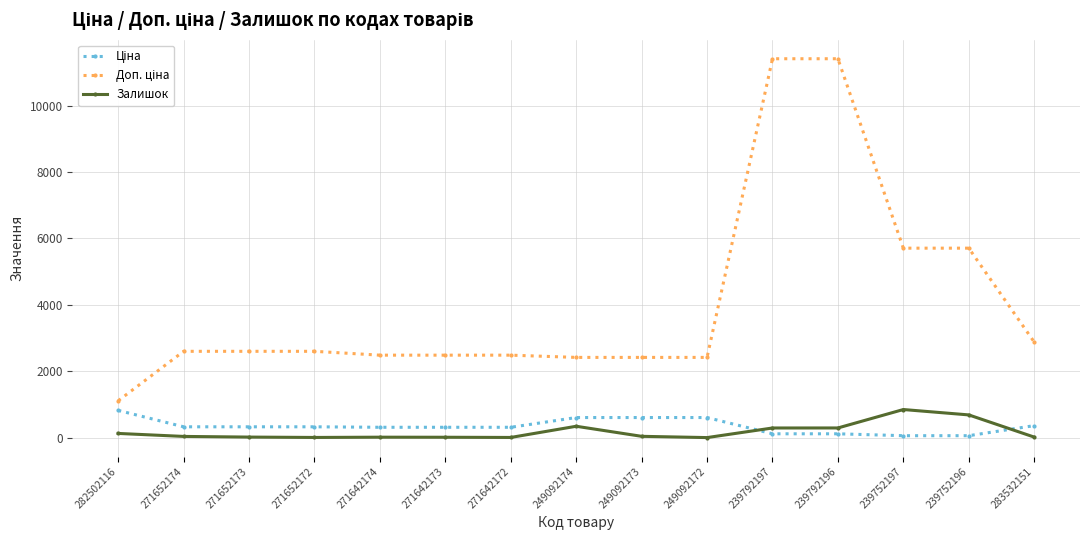

What is the difference between the maximum and minimum values in the Залишок series?

845.0